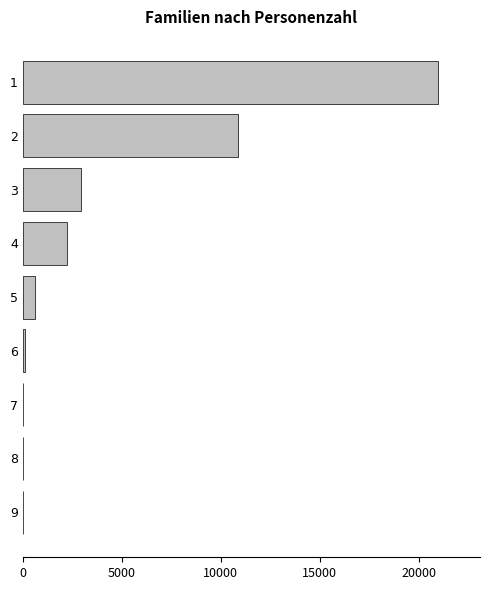

At which label is the value closest to 10502?

2